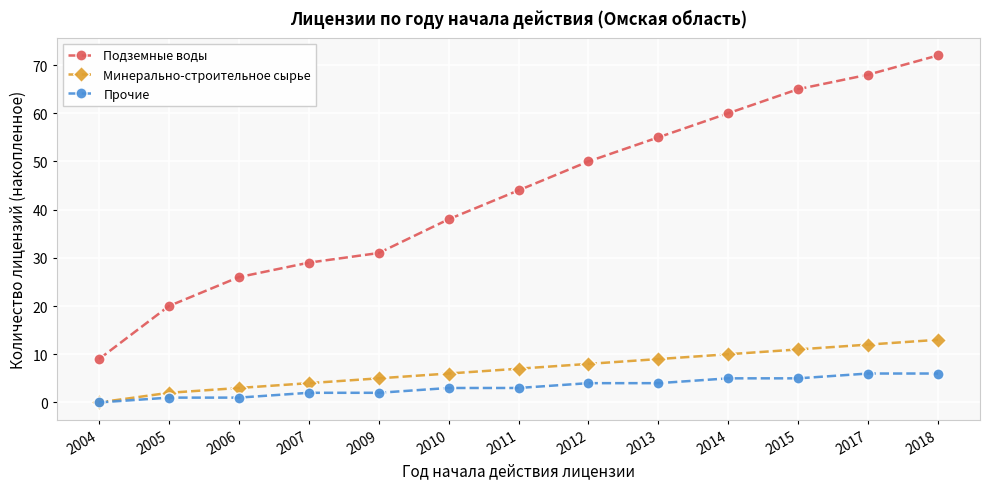

True or false: Прочие and Подземные воды intersect in this chart.

False